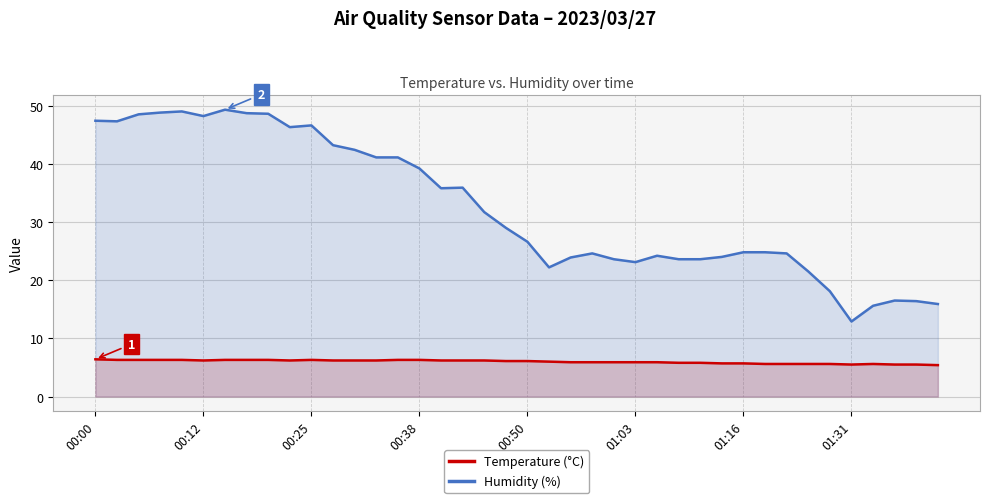

Which series has the largest total across all categories?

Humidity (%)